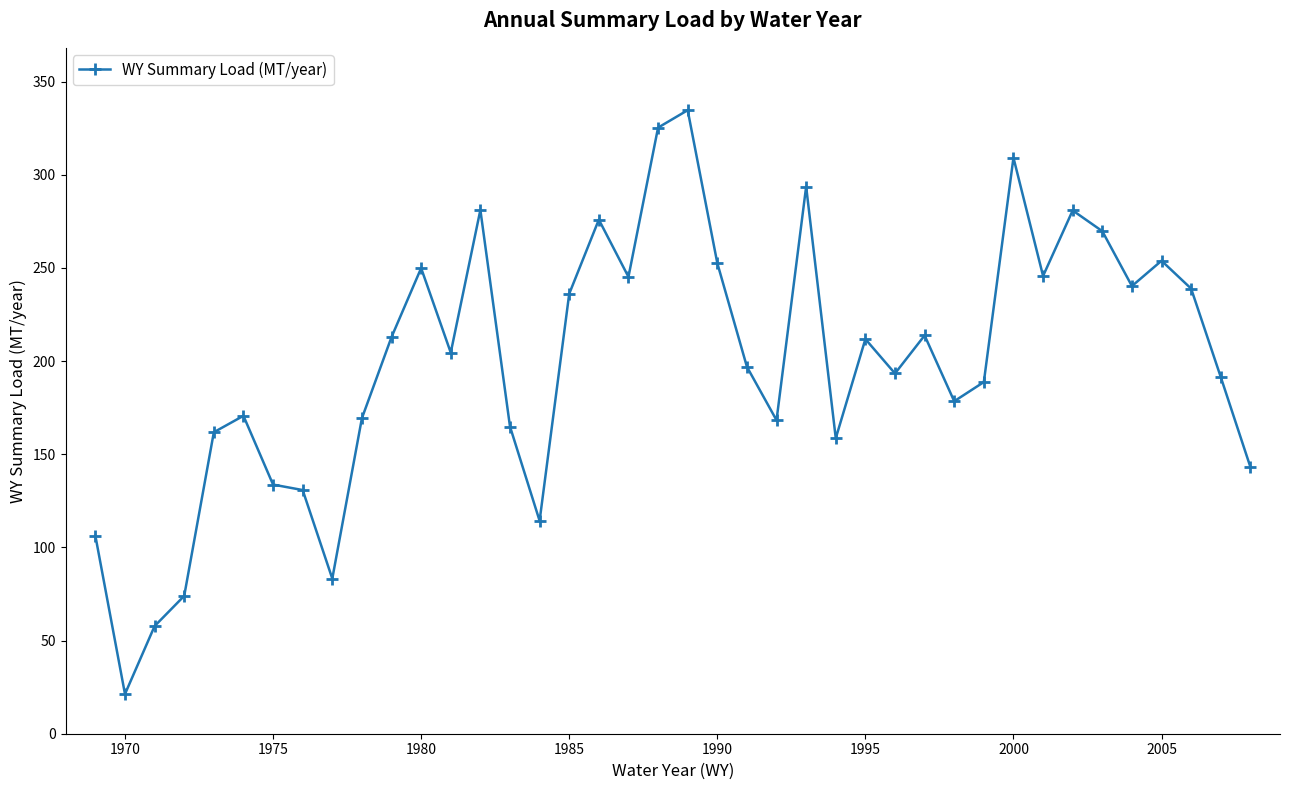

What is the value of the 19th point from the left?

245.2